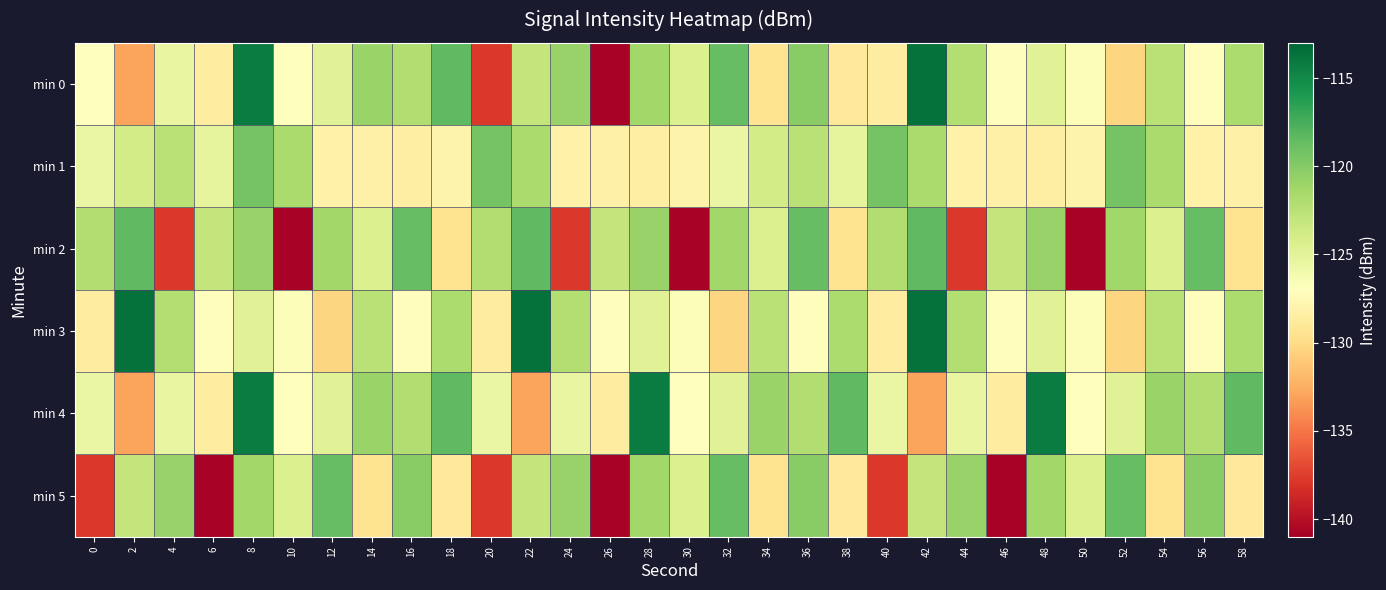

Reading left to right, transcribe all the data shown in this chart.

min 0: 0=-127.0	2=-132.9	4=-125.4	6=-128.6	8=-114.3	10=-127.0	12=-124.8	14=-120.9	16=-122.0	18=-118.4	20=-137.8	22=-123.0	24=-120.8	26=-140.7	28=-121.3	30=-124.4	32=-118.6	34=-129.5	36=-120.2	38=-129.0	40=-128.6	42=-113.6	44=-122.2	46=-127.2	48=-124.7	50=-126.7	52=-130.3	54=-122.4	56=-127.2	58=-121.8
min 1: 0=-125.6	2=-123.8	4=-122.4	6=-125.2	8=-119.2	10=-121.7	12=-128.1	14=-128.2	16=-128.5	18=-128.0	20=-119.2	22=-121.7	24=-128.1	26=-128.2	28=-128.5	30=-128.0	32=-125.6	34=-123.8	36=-122.4	38=-125.2	40=-119.2	42=-121.7	44=-128.1	46=-128.2	48=-128.5	50=-128.0	52=-119.2	54=-121.7	56=-128.1	58=-128.2
min 2: 0=-122.0	2=-118.4	4=-137.8	6=-123.0	8=-120.8	10=-140.7	12=-121.3	14=-124.4	16=-118.6	18=-129.5	20=-122.0	22=-118.4	24=-137.8	26=-123.0	28=-120.8	30=-140.7	32=-121.3	34=-124.4	36=-118.6	38=-129.5	40=-122.0	42=-118.4	44=-137.8	46=-123.0	48=-120.8	50=-140.7	52=-121.3	54=-124.4	56=-118.6	58=-129.5
min 3: 0=-128.6	2=-113.6	4=-122.2	6=-127.2	8=-124.7	10=-126.7	12=-130.3	14=-122.4	16=-127.2	18=-121.8	20=-128.6	22=-113.6	24=-122.2	26=-127.2	28=-124.7	30=-126.7	32=-130.3	34=-122.4	36=-127.2	38=-121.8	40=-128.6	42=-113.6	44=-122.2	46=-127.2	48=-124.7	50=-126.7	52=-130.3	54=-122.4	56=-127.2	58=-121.8
min 4: 0=-125.6	2=-132.9	4=-125.4	6=-128.6	8=-114.3	10=-127.0	12=-124.8	14=-120.9	16=-122.0	18=-118.4	20=-125.6	22=-132.9	24=-125.4	26=-128.6	28=-114.3	30=-127.0	32=-124.8	34=-120.9	36=-122.0	38=-118.4	40=-125.6	42=-132.9	44=-125.4	46=-128.6	48=-114.3	50=-127.0	52=-124.8	54=-120.9	56=-122.0	58=-118.4
min 5: 0=-137.8	2=-123.0	4=-120.8	6=-140.7	8=-121.3	10=-124.4	12=-118.6	14=-129.5	16=-120.2	18=-129.0	20=-137.8	22=-123.0	24=-120.8	26=-140.7	28=-121.3	30=-124.4	32=-118.6	34=-129.5	36=-120.2	38=-129.0	40=-137.8	42=-123.0	44=-120.8	46=-140.7	48=-121.3	50=-124.4	52=-118.6	54=-129.5	56=-120.2	58=-129.0